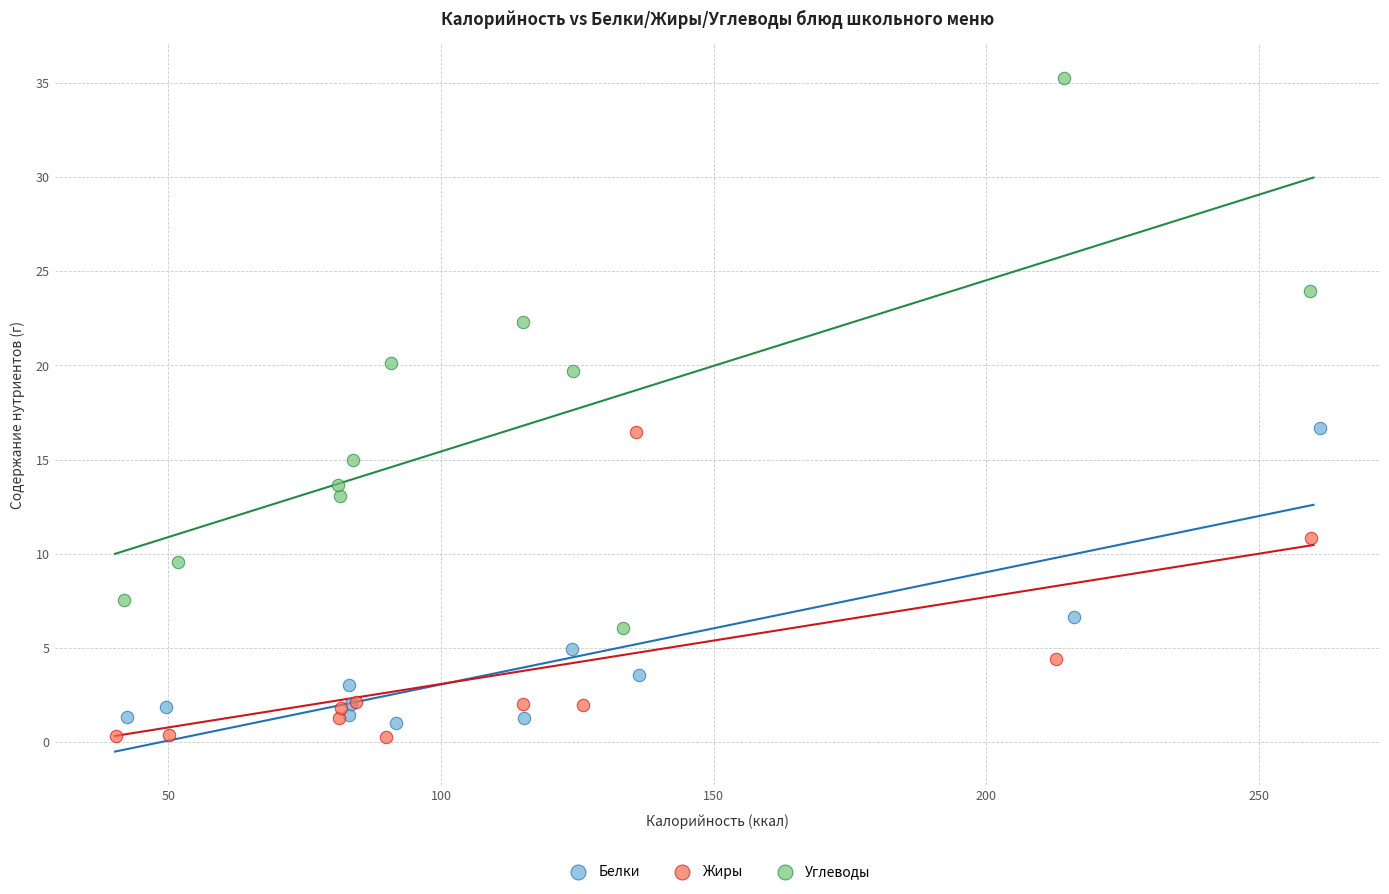

Which series reaches the maximum Y coordinate?

Углеводы